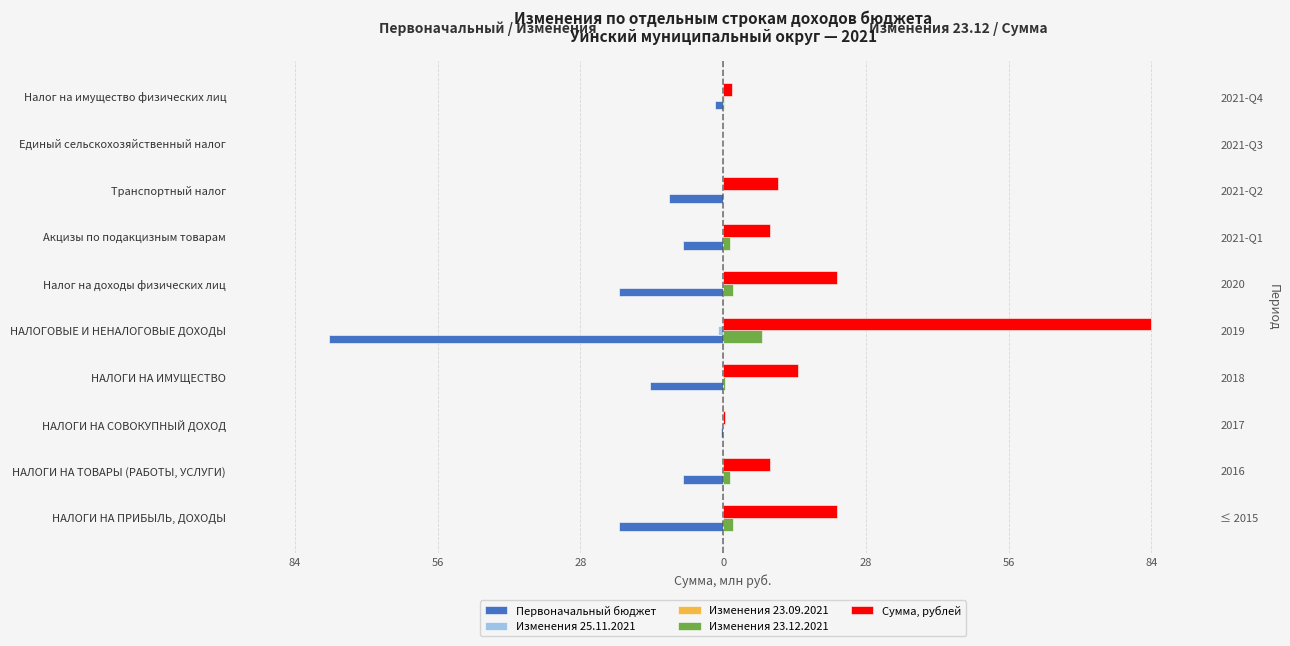

The Изменения 25.11.2021 series shows -1.0 at НАЛОГОВЫЕ И НЕНАЛОГОВЫЕ ДОХОДЫ. True or false?

True